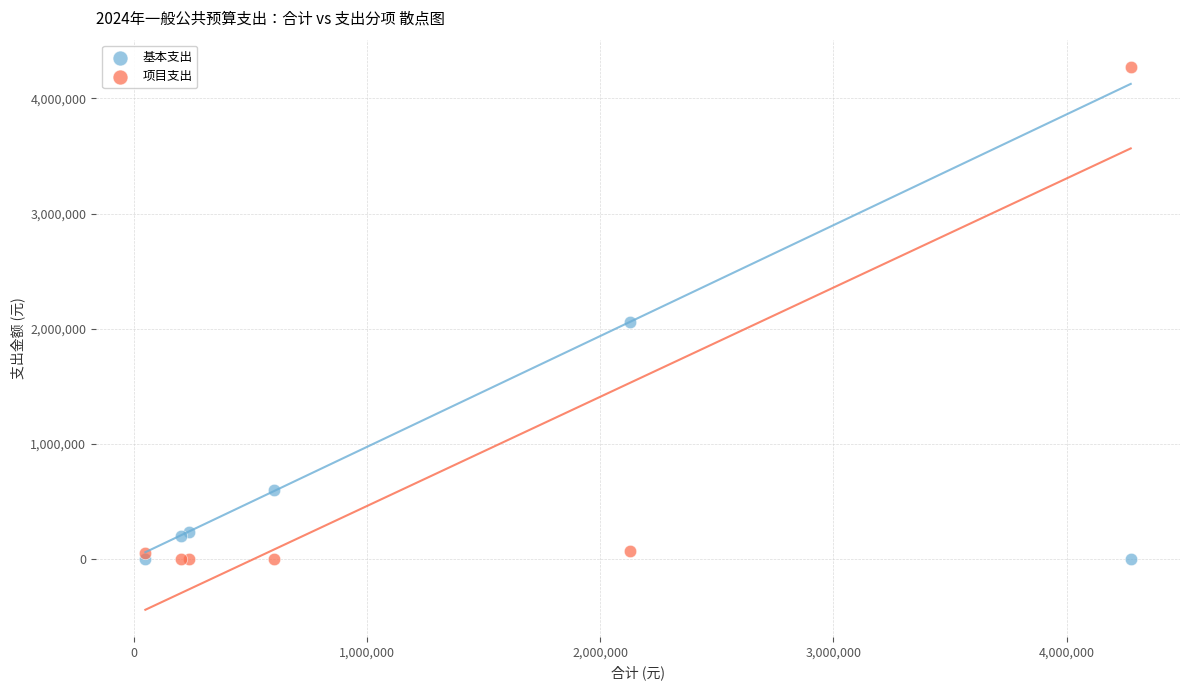

Across all series, what Y value is closest to 2137290?

2059850.9